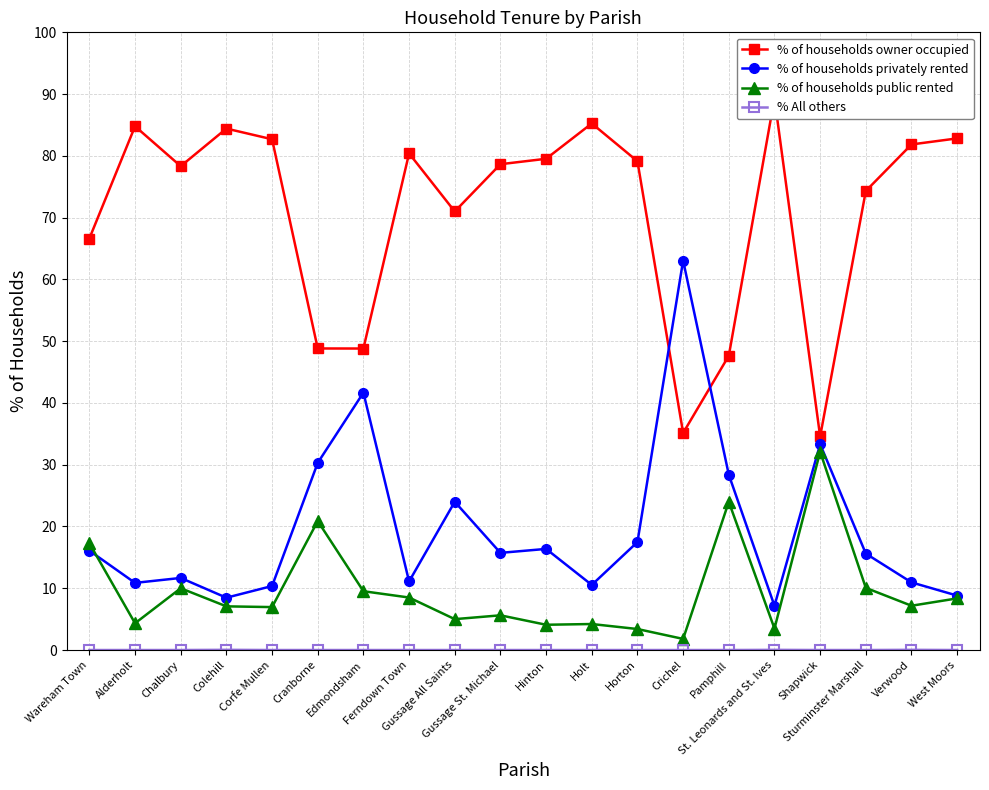

What is the total value across all series at Chalbury?

100.0